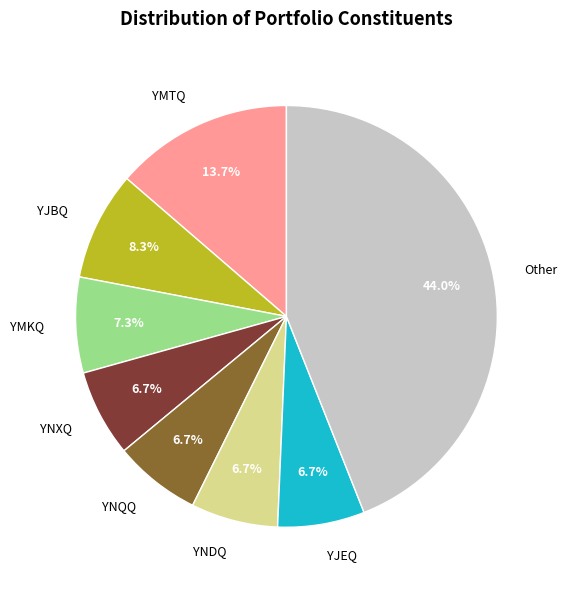

Which slice is the largest?

Other